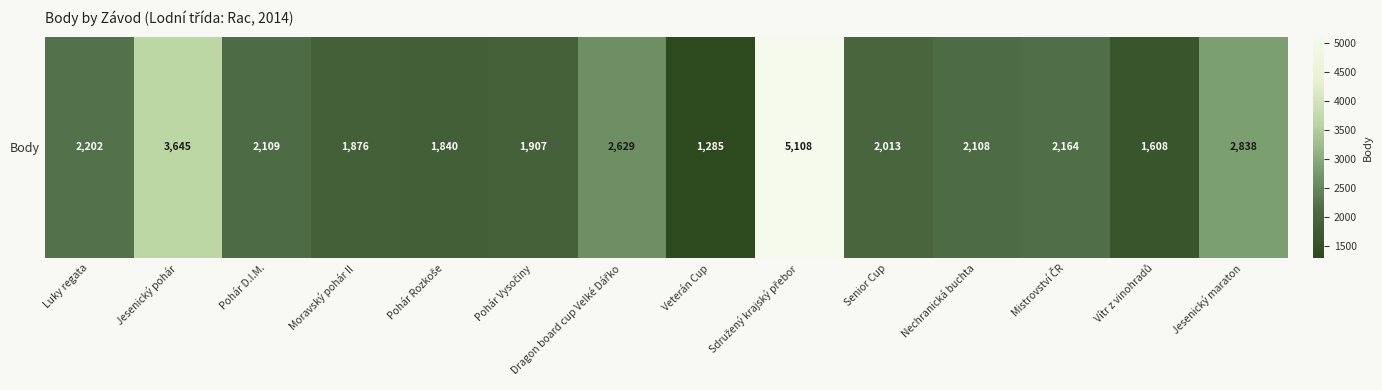

What is the change in value from Pohár Rozkoše to Nechranická buchta?

+268